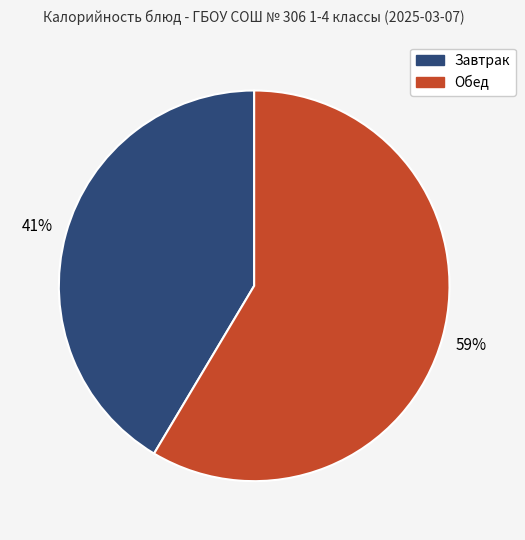

Does any single category account for the majority?

Yes